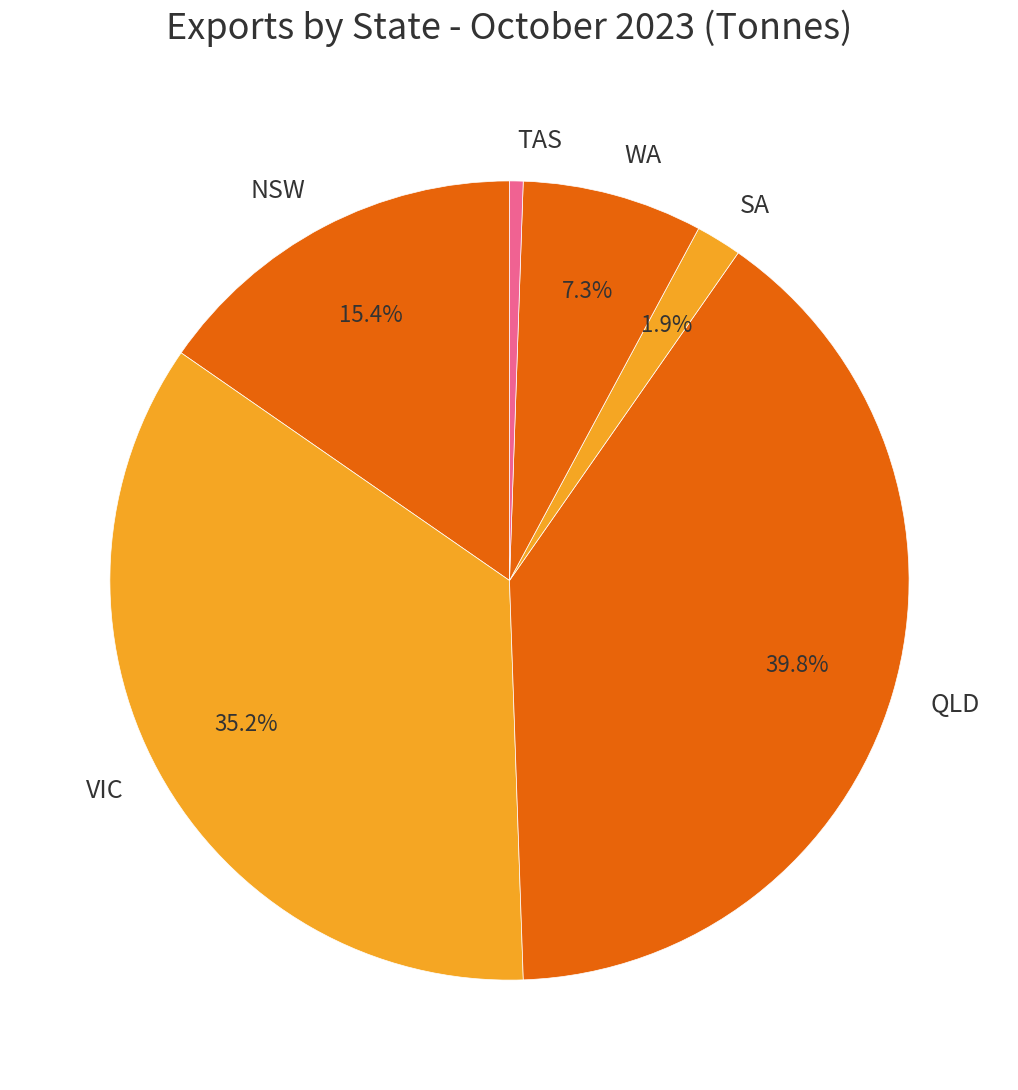

Rank the categories by value from highest to lowest.

QLD, VIC, NSW, WA, SA, TAS